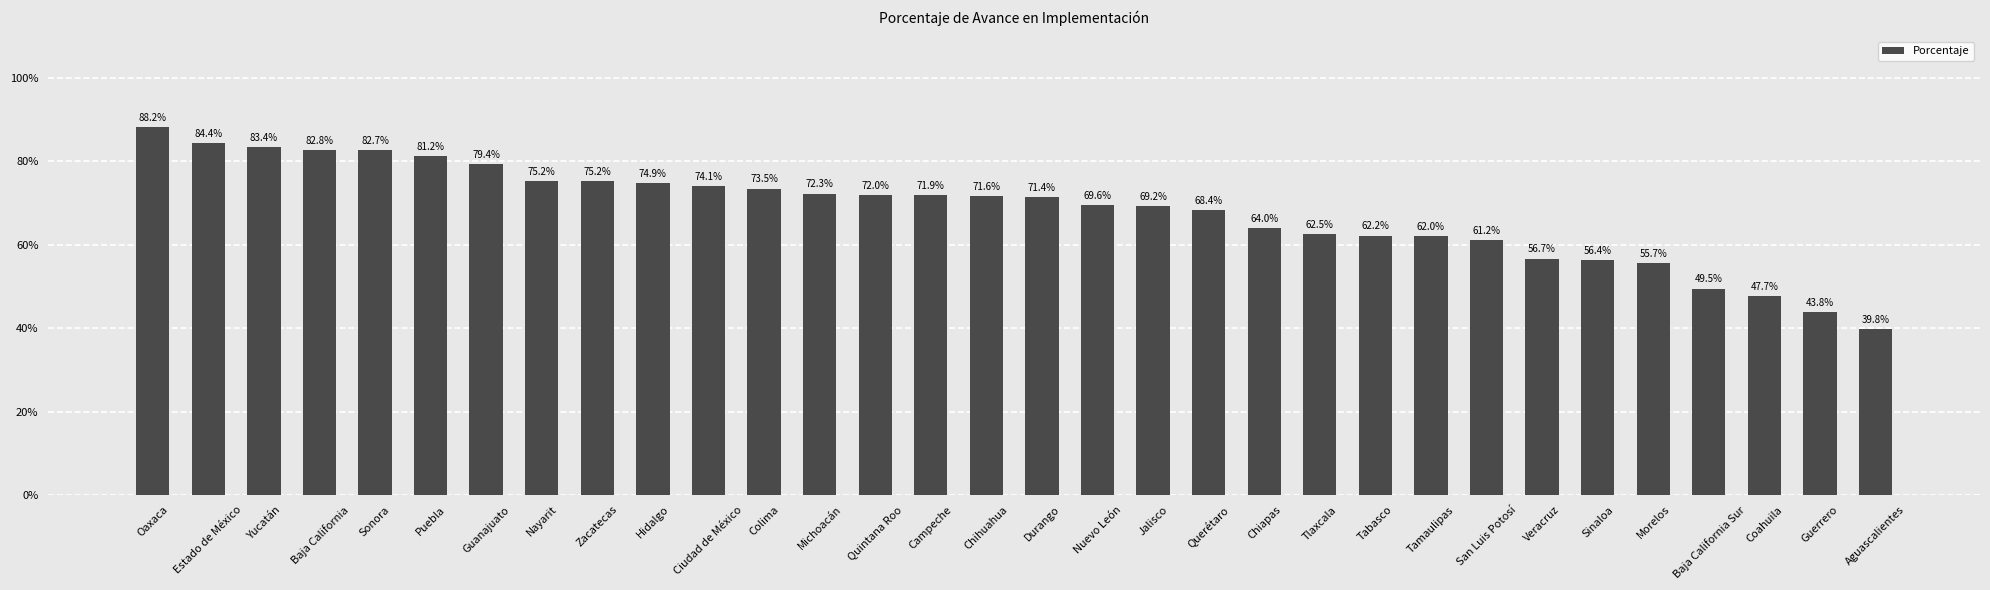

The value at Campeche is 31.9. True or false?

False